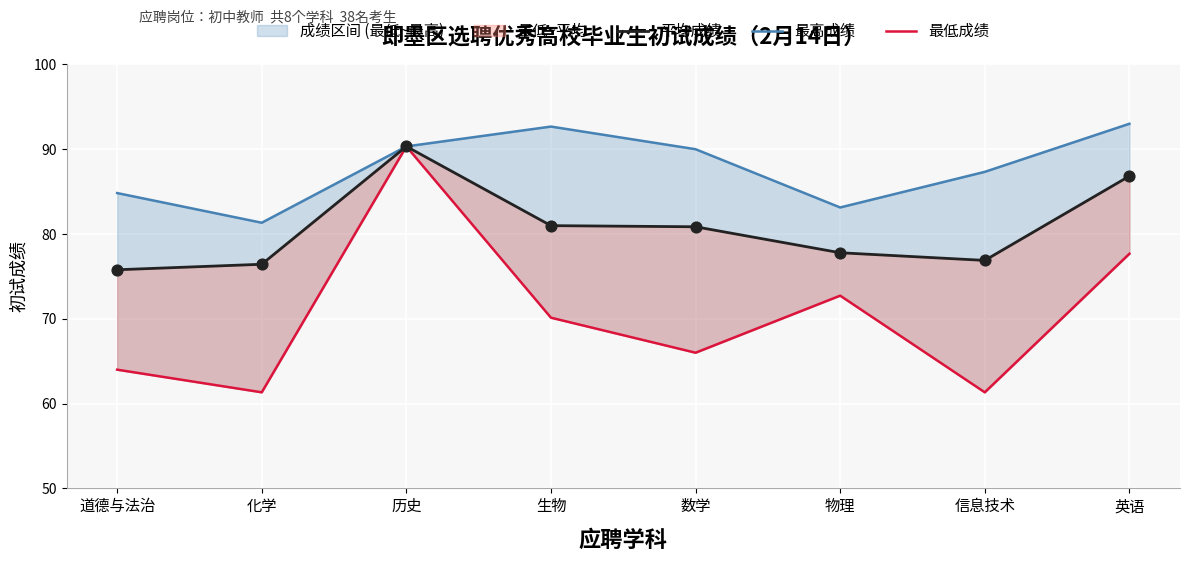

Which series has the widest spread of Y values?

最低成绩